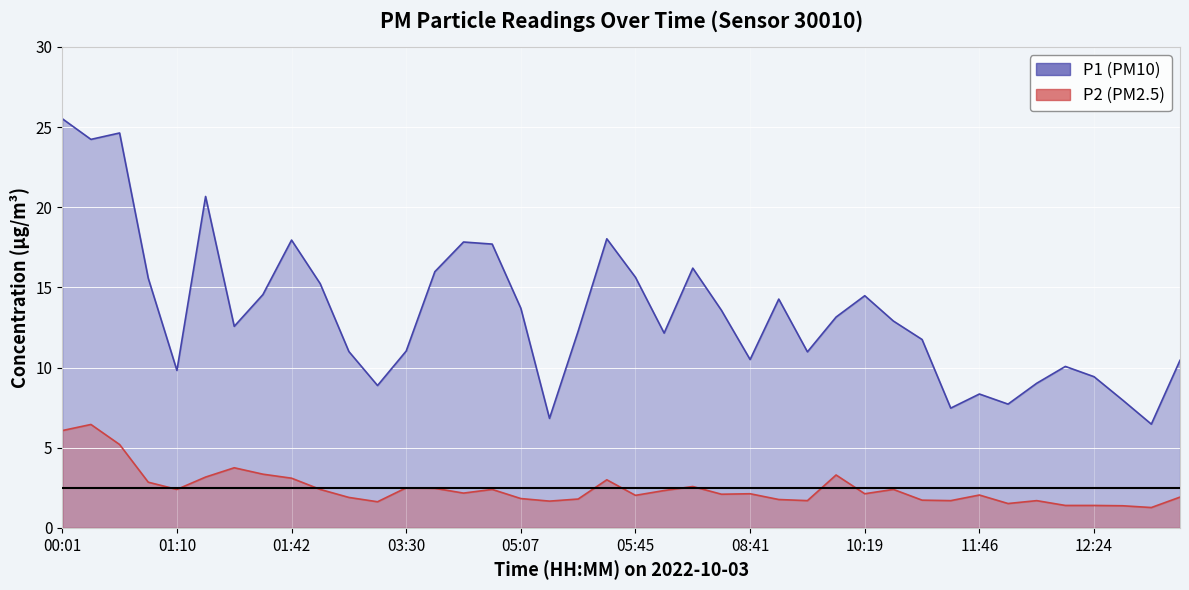

What is the difference between the second highest and second lowest values in the P1 series?

17.8